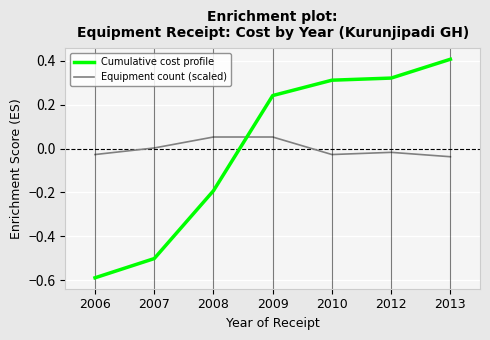

How many values in Cumulative cost profile are above zero?

4